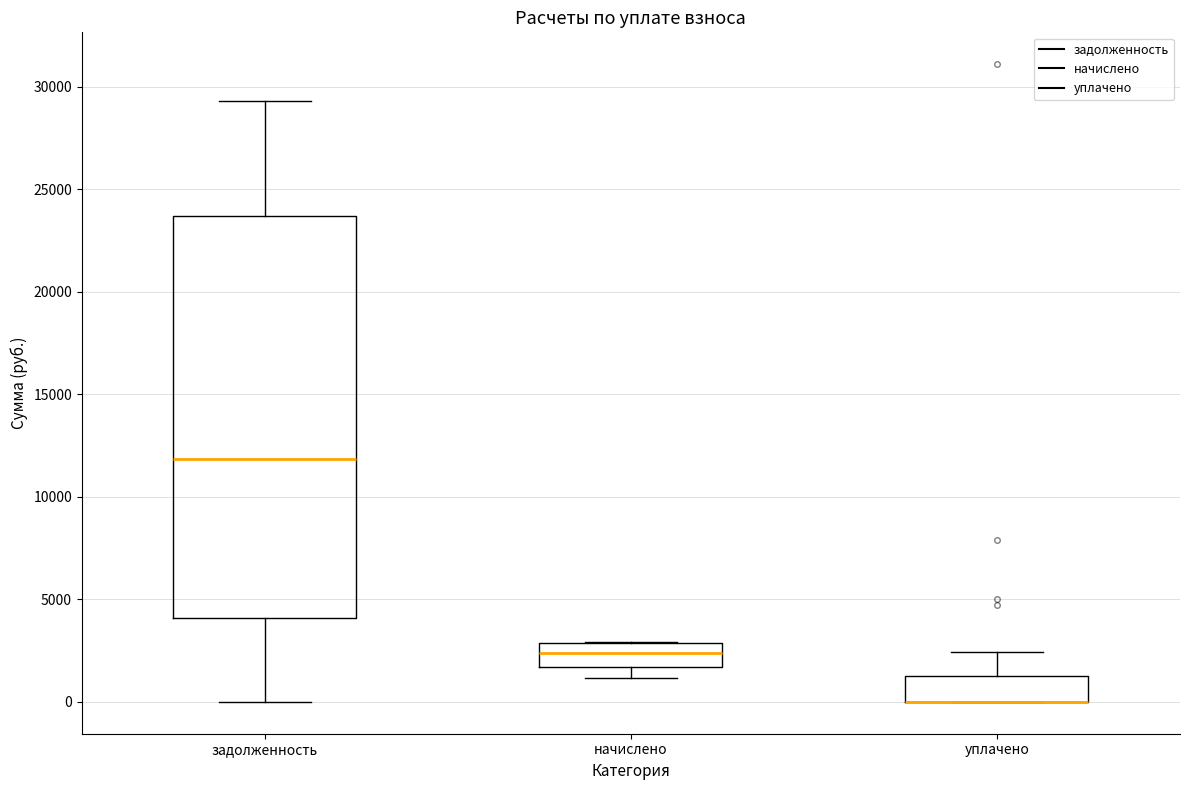

Reading left to right, read every box against the y-axis: the position of its median line, the range the box covers, and the ends of its whiskers. The values are not printed on the chart, so give them approximately, as read against the axis.

задолженность: median 12000, box 4000 to 23500, whiskers 0 to 29500
начислено: median 2500, box 1500 to 3000, whiskers 1000 to 3000
уплачено: median 0 (drawn on the box's lower edge), box 0 to 1500, whiskers 0 to 2500